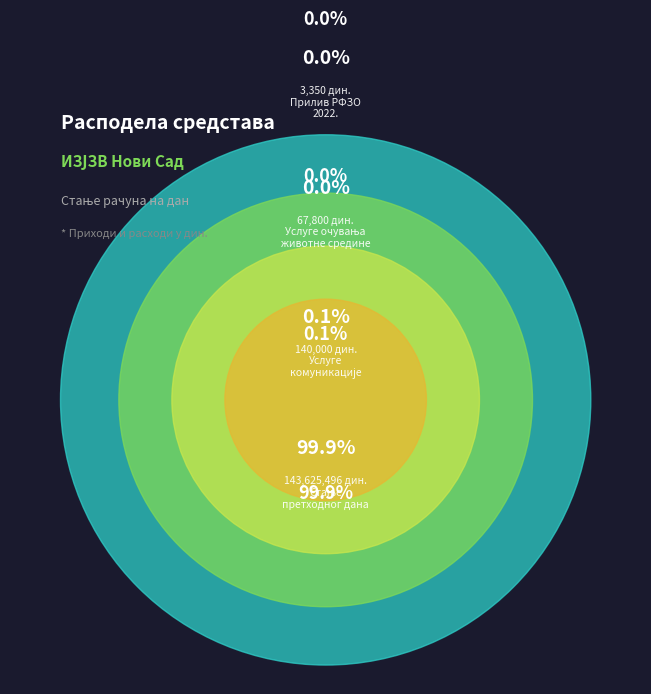

Which slice is the largest?

СТАЊЕ ПРЕДХОДНОГ ДАНА